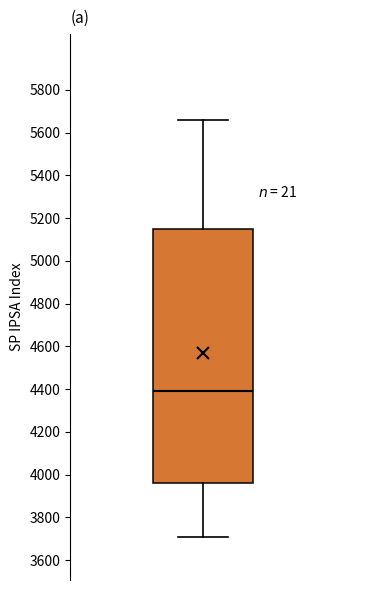

Read this box plot against the y-axis: the position of the median line, the range covered by the box, and the ends of both whiskers. The values are not printed on the chart, so give them approximately, as read against the axis.

median 4400, box 3960 to 5160, whiskers 3700 to 5660